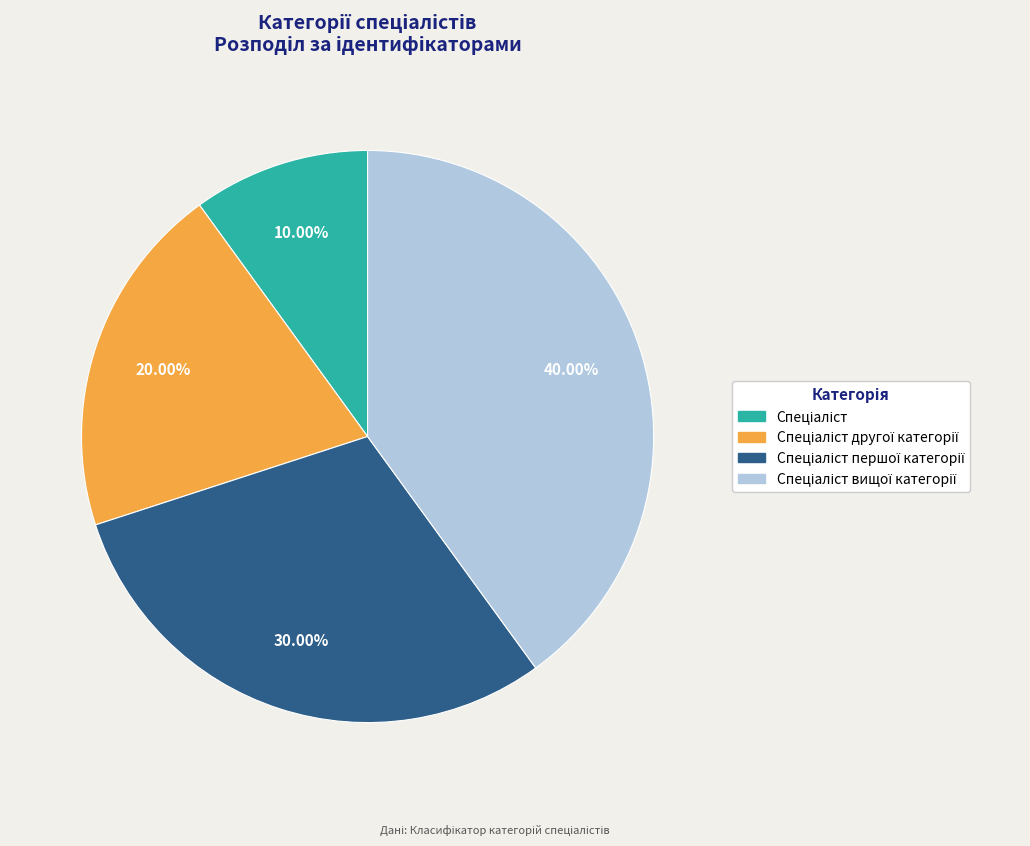

Is there a majority slice in this chart?

No